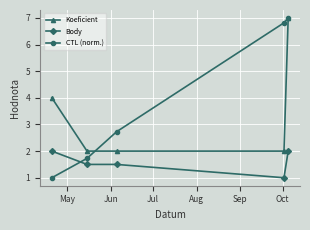

True or false: Body and Koeficient cross at least once.

False